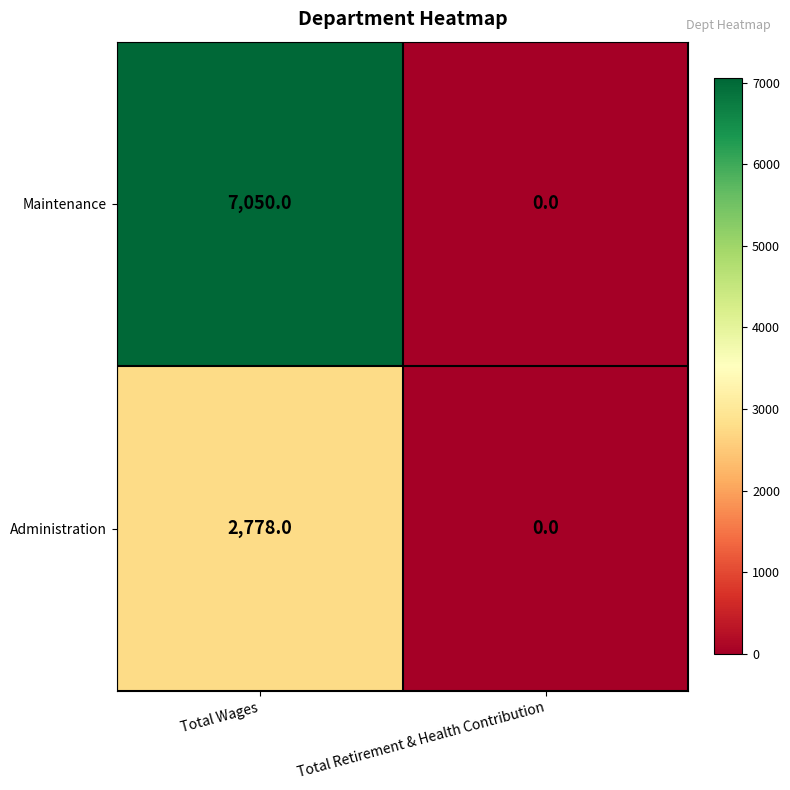

Read the Maintenance value at Total Wages, to the nearest 10.

7050